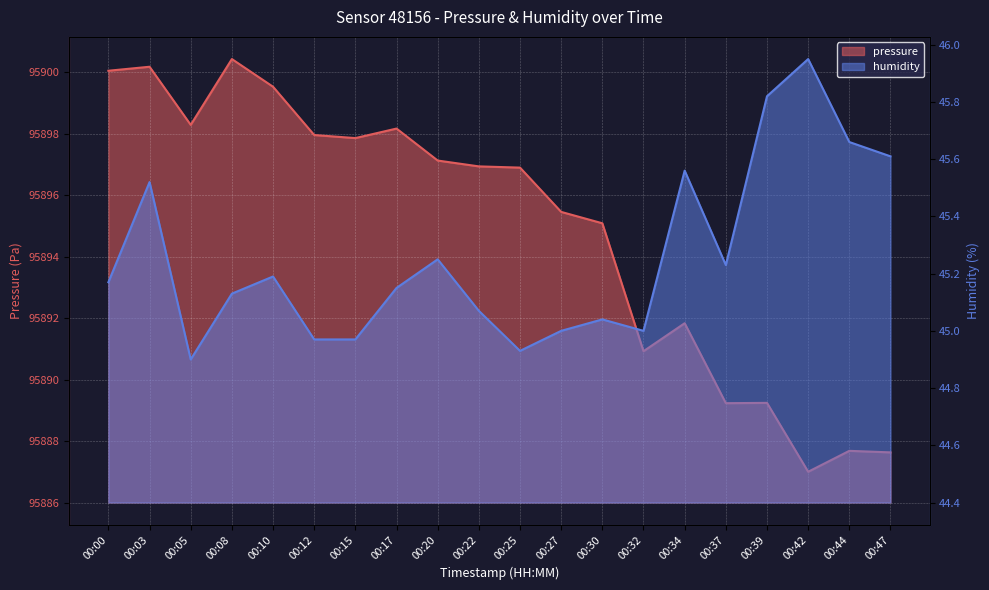

What is the lowest value of the pressure series?

95887.0